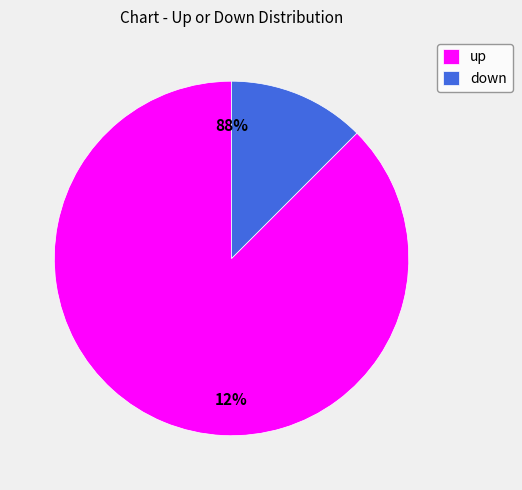

Which category has the smallest portion of the pie?

down